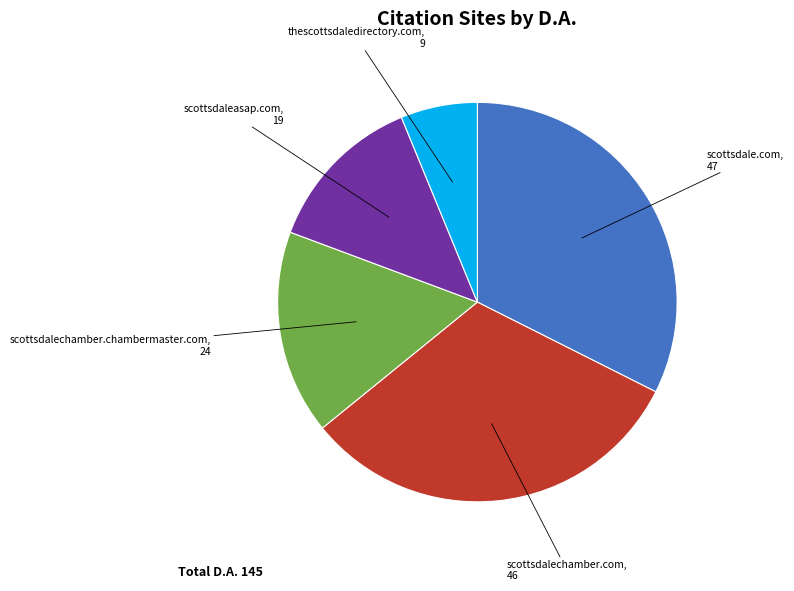

Is there a majority slice in this chart?

No